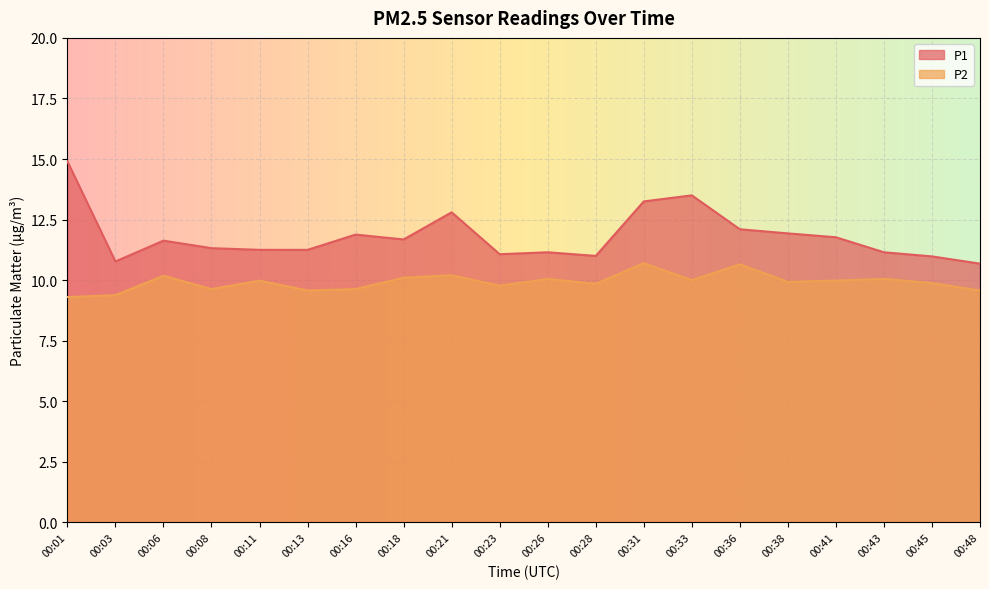

Is it true that P1 equals 11.3 at 00:08?

True